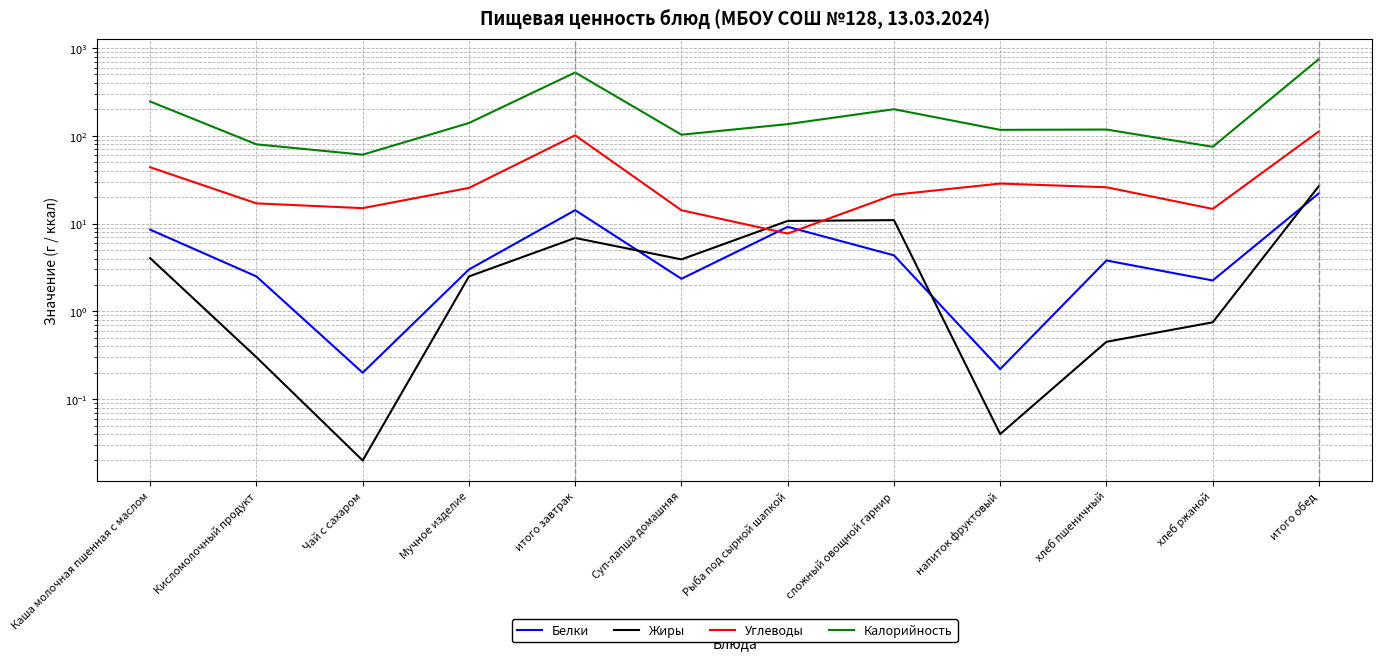

What is the average value of the Белки series?

6.1